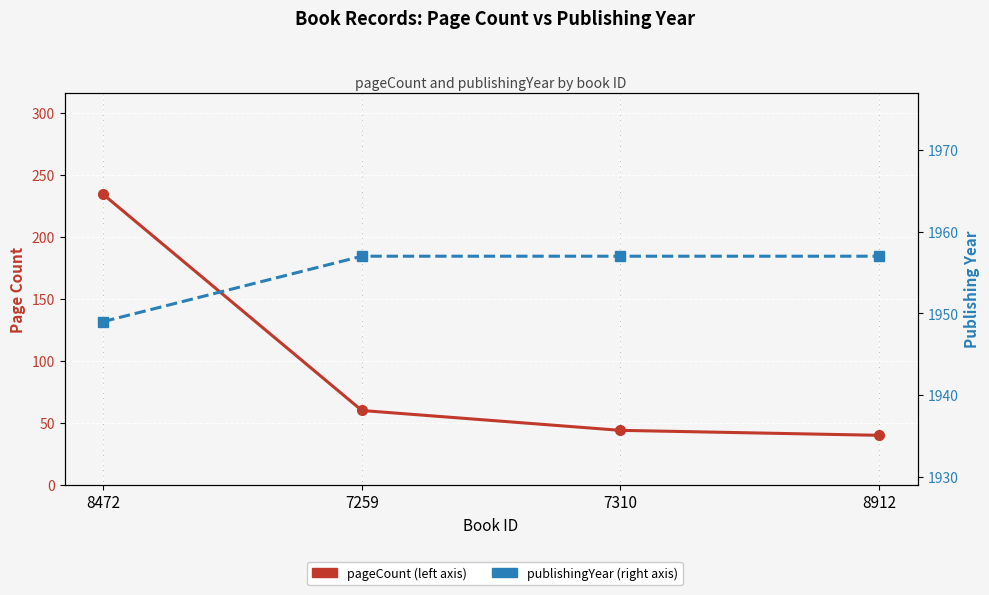

How many data points in pageCount are less than 60?

2